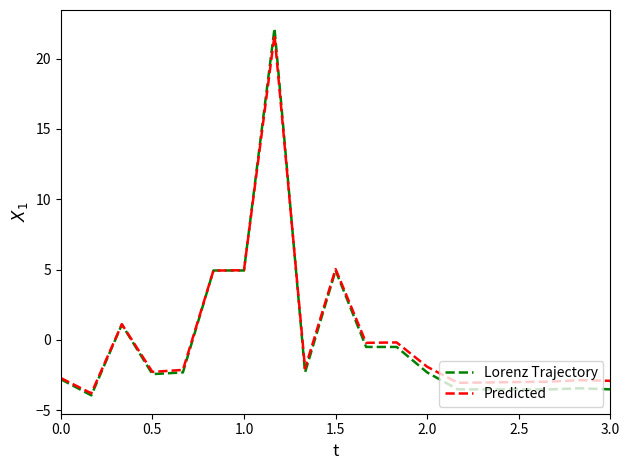

What is the difference between the second highest and minimum values in the Lorenz Trajectory series?

8.9